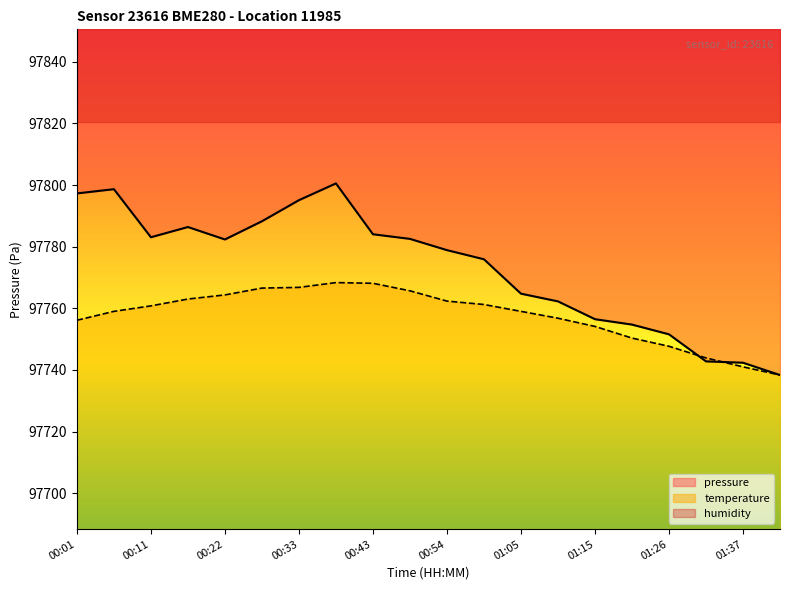

True or false: temperature has a value of 97738.3 at 01:42.

True